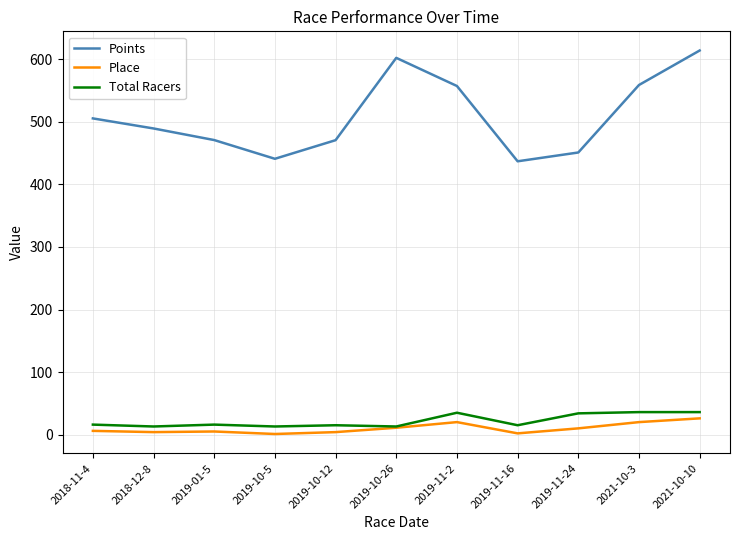

Is it true that Points equals 614.1 at 2021-10-10?

True